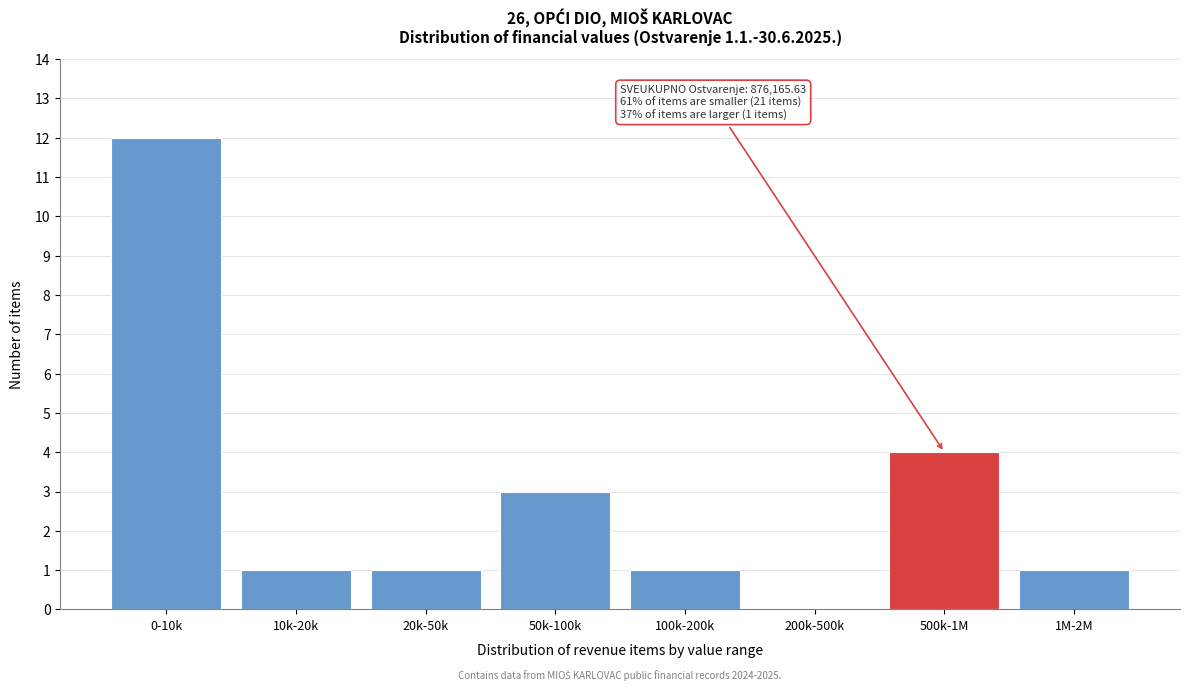

What is the change in value from 20k-50k to 500k-1M?

+3